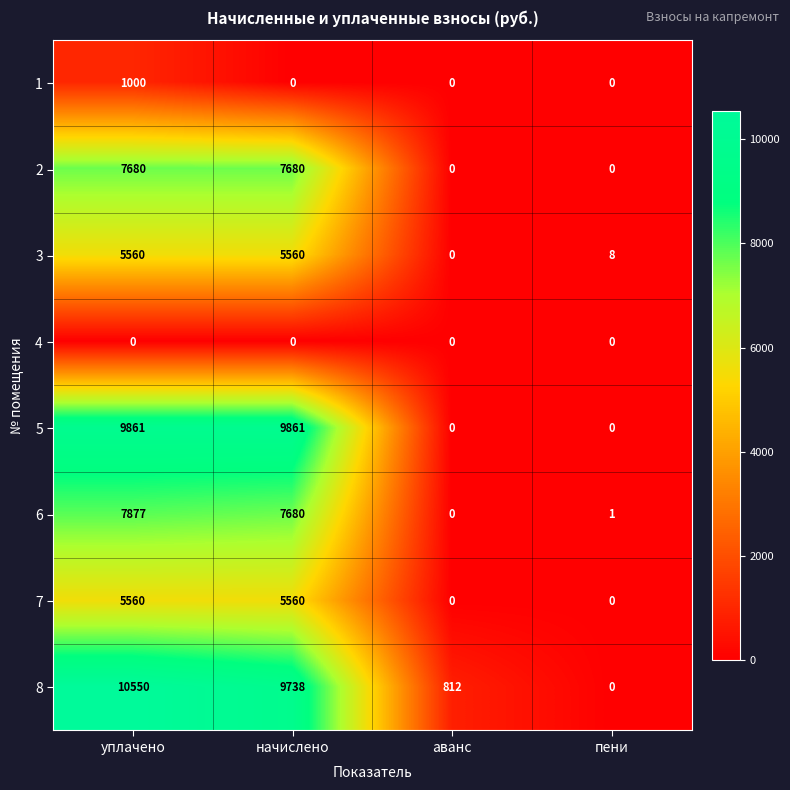

Which series has the largest range (max minus min)?

8